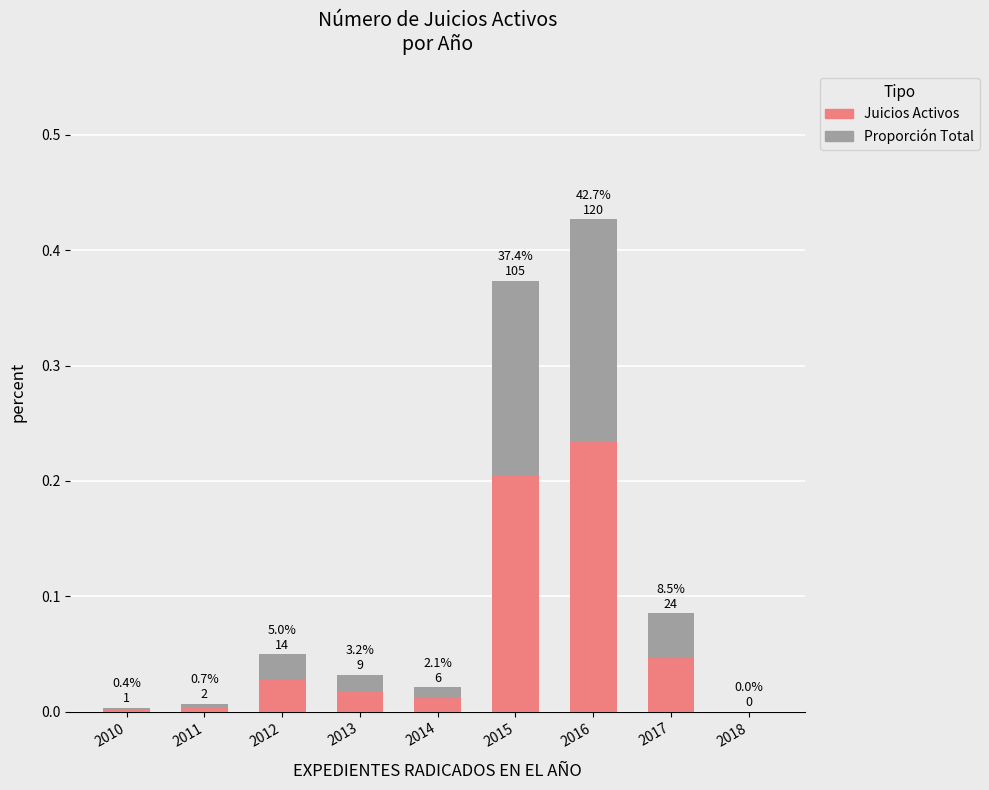

Reading left to right, what are all the values shown in this chart?

total: 0.0	0.0	0.0	0.0	0.0	0.4	0.4	0.1	0.0
NUMERO DE JUICIOS ACTIVOS: 0.0	0.0	0.0	0.0	0.0	0.2	0.2	0.0	0.0